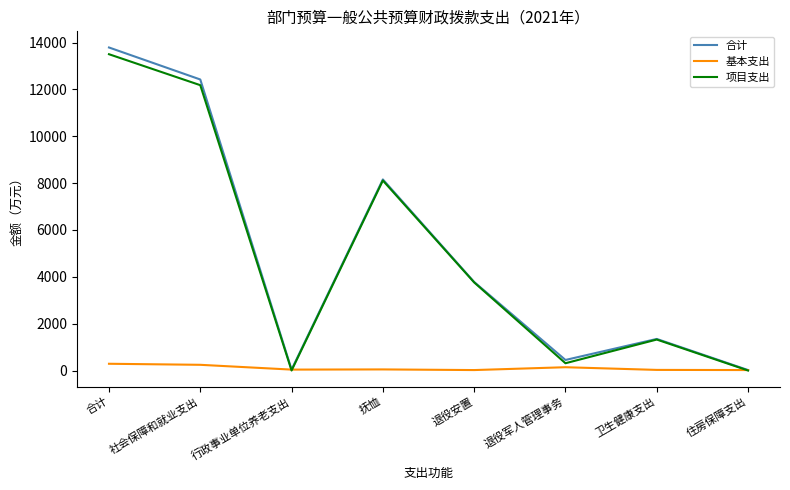

What is the difference between the highest and lowest values at 抚恤?

8112.0